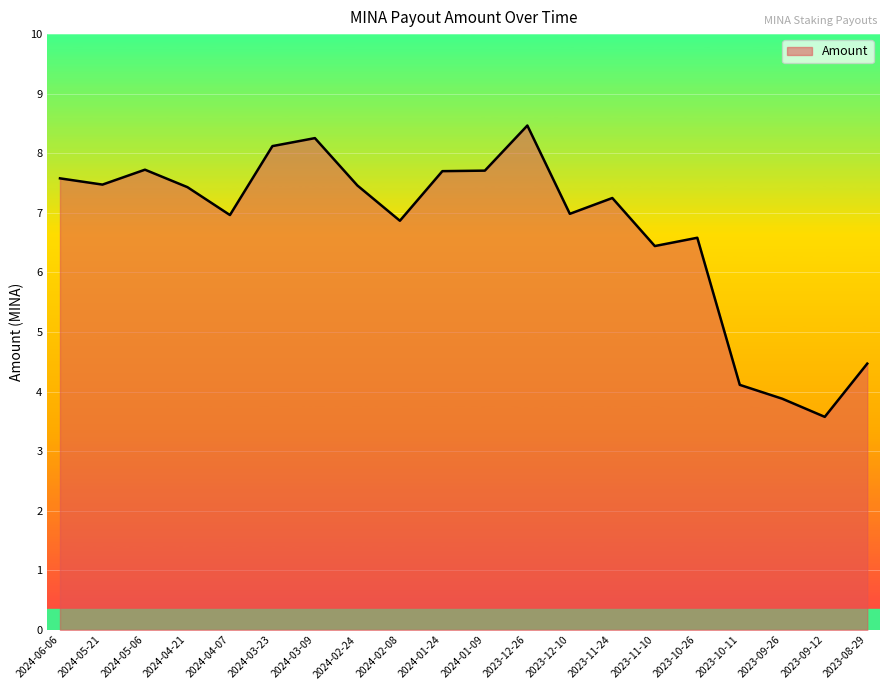

The chart shows a value of 8.5 at 2023-12-26. True or false?

True